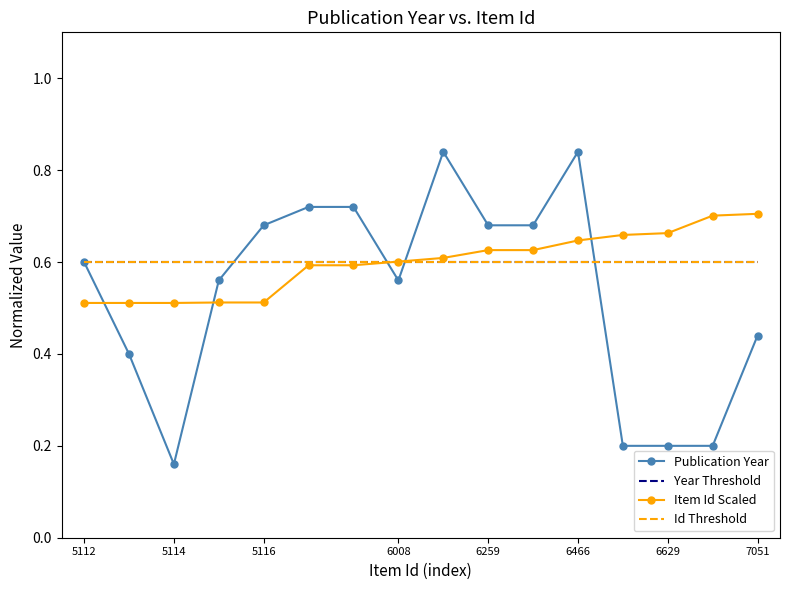

Which series has the widest spread of values?

Publication Year